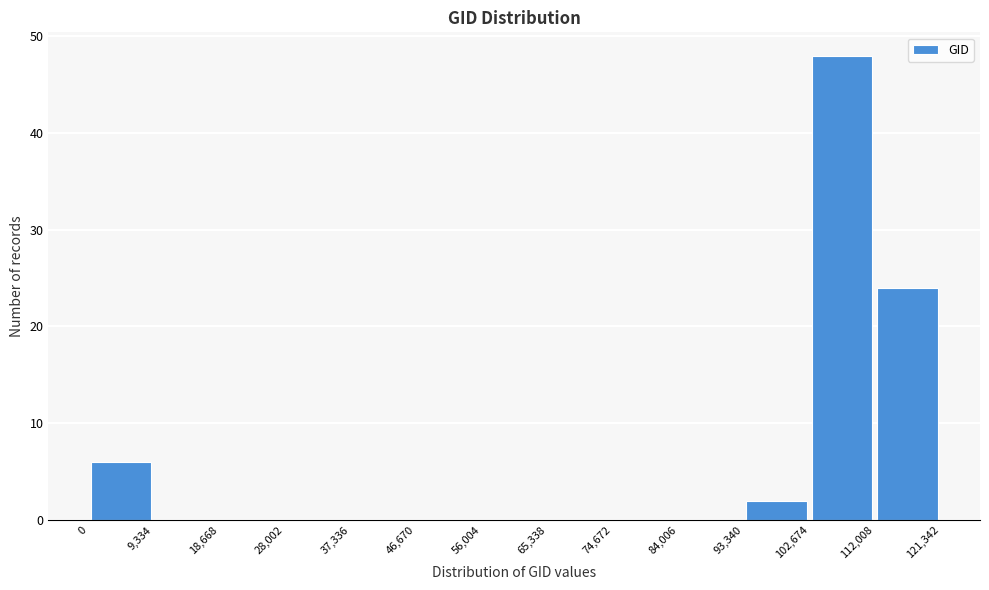

What is the height of the bar covering 93,340 to 102,674 on the x-axis? The values are not printed on the chart, so give them approximately, as read against the axis.

2